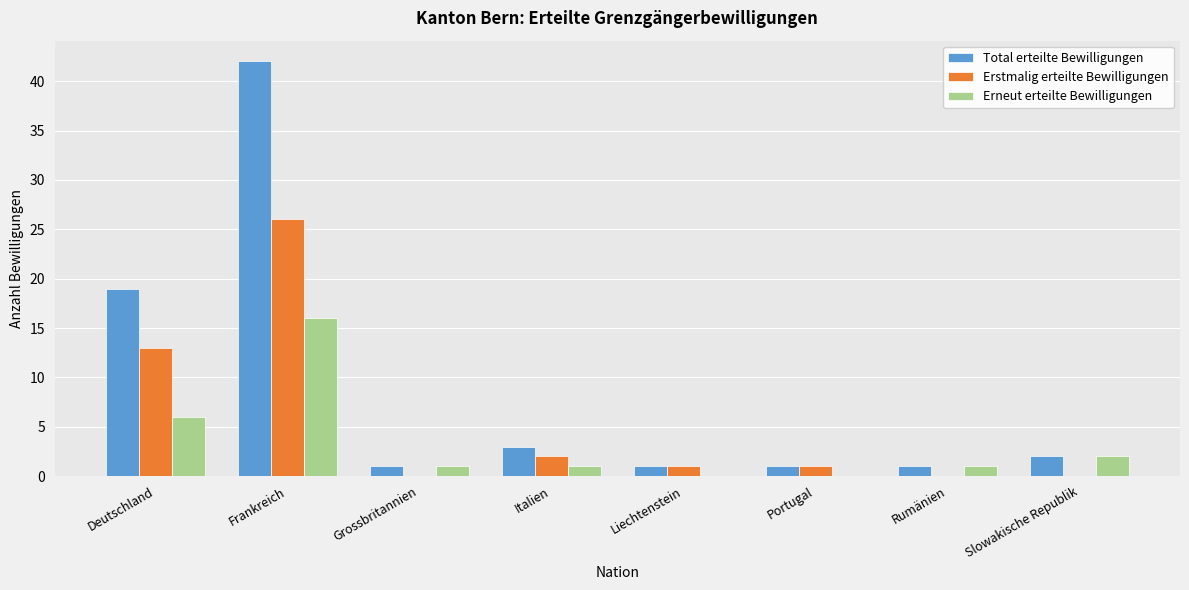

Reading left to right, extract all data points from this chart.

Total erteilte Bewilligungen: Deutschland=19	Frankreich=42	Grossbritannien=1	Italien=3	Liechtenstein=1	Portugal=1	Rumänien=1	Slowakische Republik=2
Erstmalig erteilte Bewilligungen: Deutschland=13	Frankreich=26	Grossbritannien=0	Italien=2	Liechtenstein=1	Portugal=1	Rumänien=0	Slowakische Republik=0
Erneut erteilte Bewilligungen: Deutschland=6	Frankreich=16	Grossbritannien=1	Italien=1	Liechtenstein=0	Portugal=0	Rumänien=1	Slowakische Republik=2